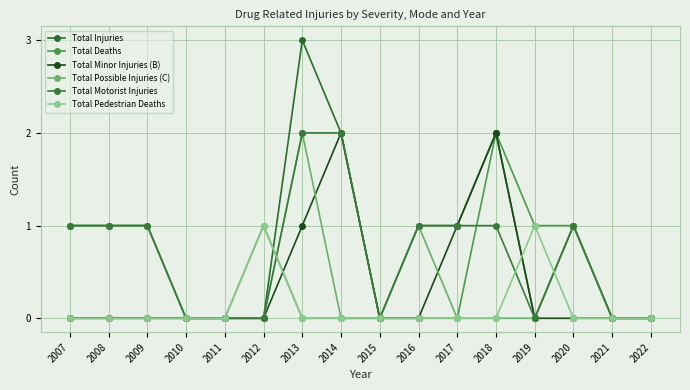

At which label is Total Injuries closest to 1?

2007